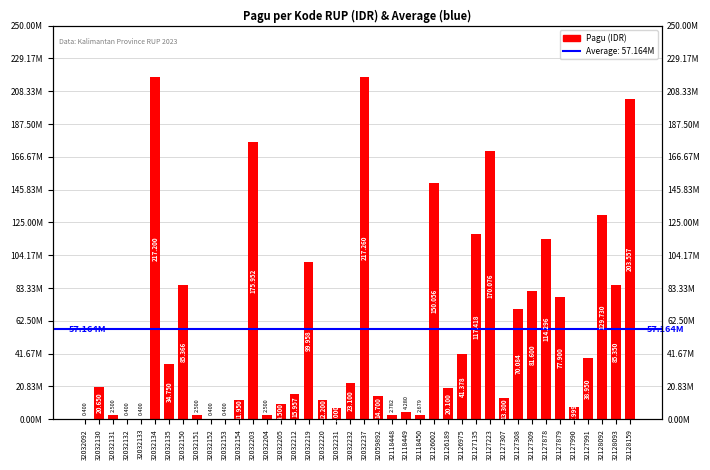

List the labels in order of value, largest first.

32032237, 32032134, 32128159, 32032203, 32127223, 32126002, 32128092, 32127135, 32127878, 32032219, 32032150, 32128093, 32127309, 32127879, 32127308, 32126975, 32127991, 32032135, 32032232, 32032130, 32126189, 32032212, 32059892, 32127307, 32032220, 32032154, 32032205, 32127990, 32032231, 32118449, 32118448, 32118450, 32032131, 32032151, 32032204, 32032092, 32032132, 32032133, 32032152, 32032153